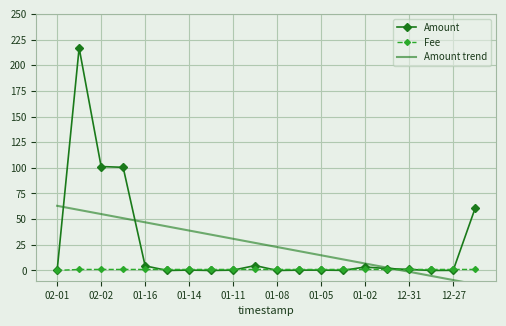

At how many categories does at least one series exceed 189?

1